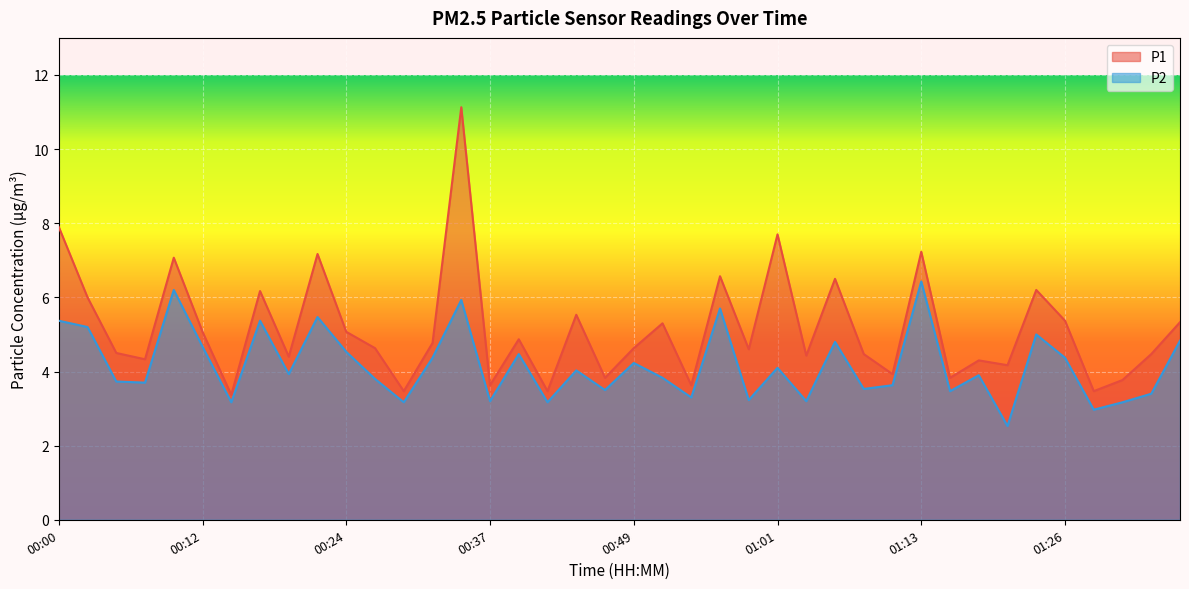

True or false: P1 and P2 intersect in this chart.

False